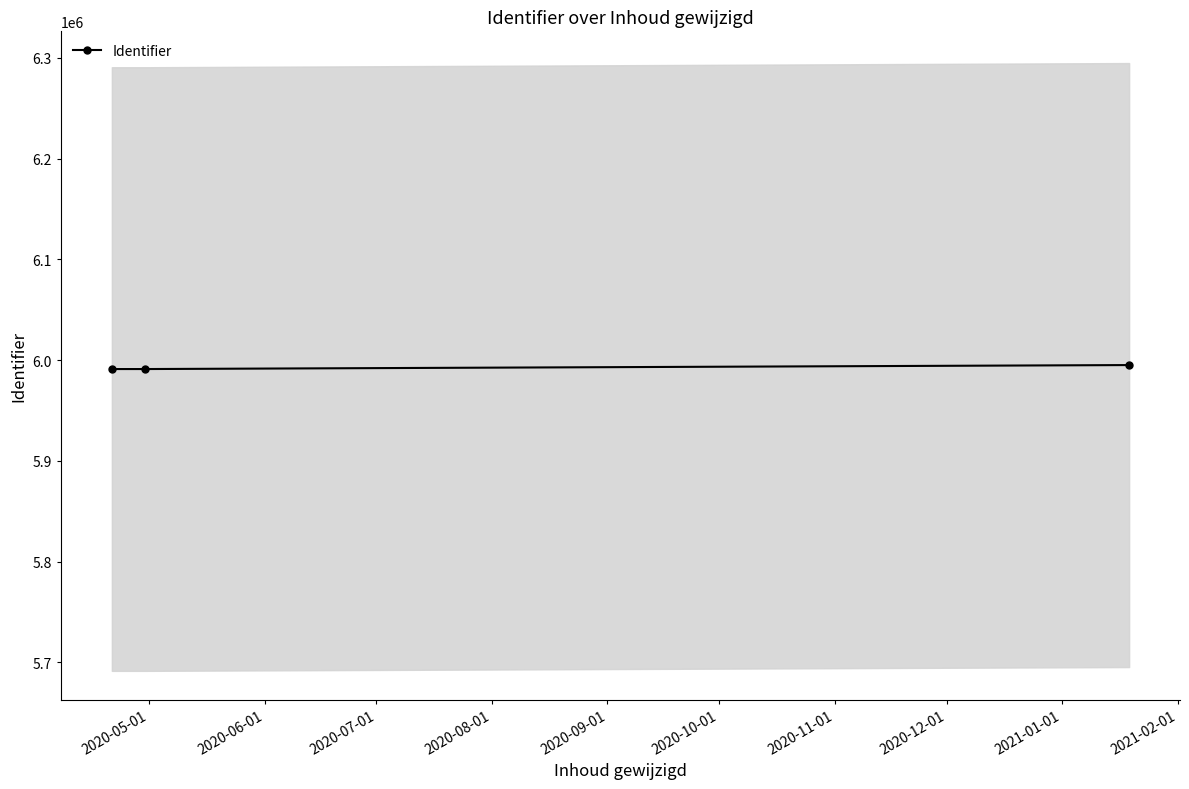

How many categories are shown in the chart?

3